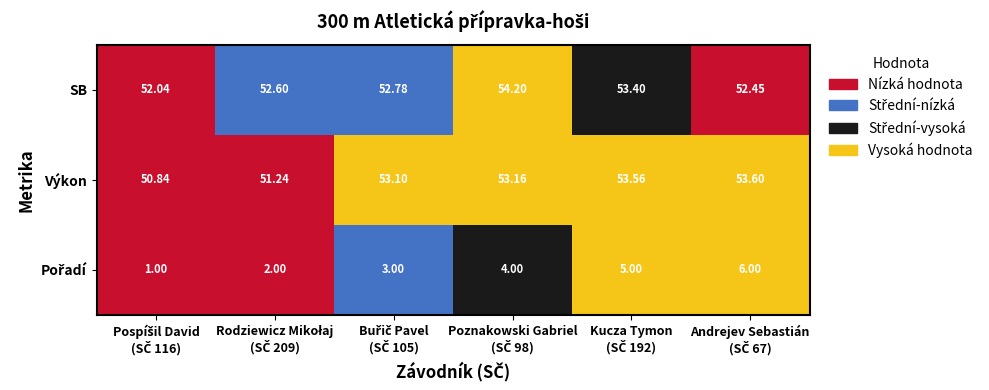

Reading left to right, what are all the values shown in this chart?

pořadí: pořadí=1.0	výkon=2.0	sb=3.0	3=4.0	4=5.0	5=6.0
výkon: pořadí=50.8	výkon=51.2	sb=53.1	3=53.2	4=53.6	5=53.6
sb: pořadí=52.0	výkon=52.6	sb=52.8	3=54.2	4=53.4	5=52.5